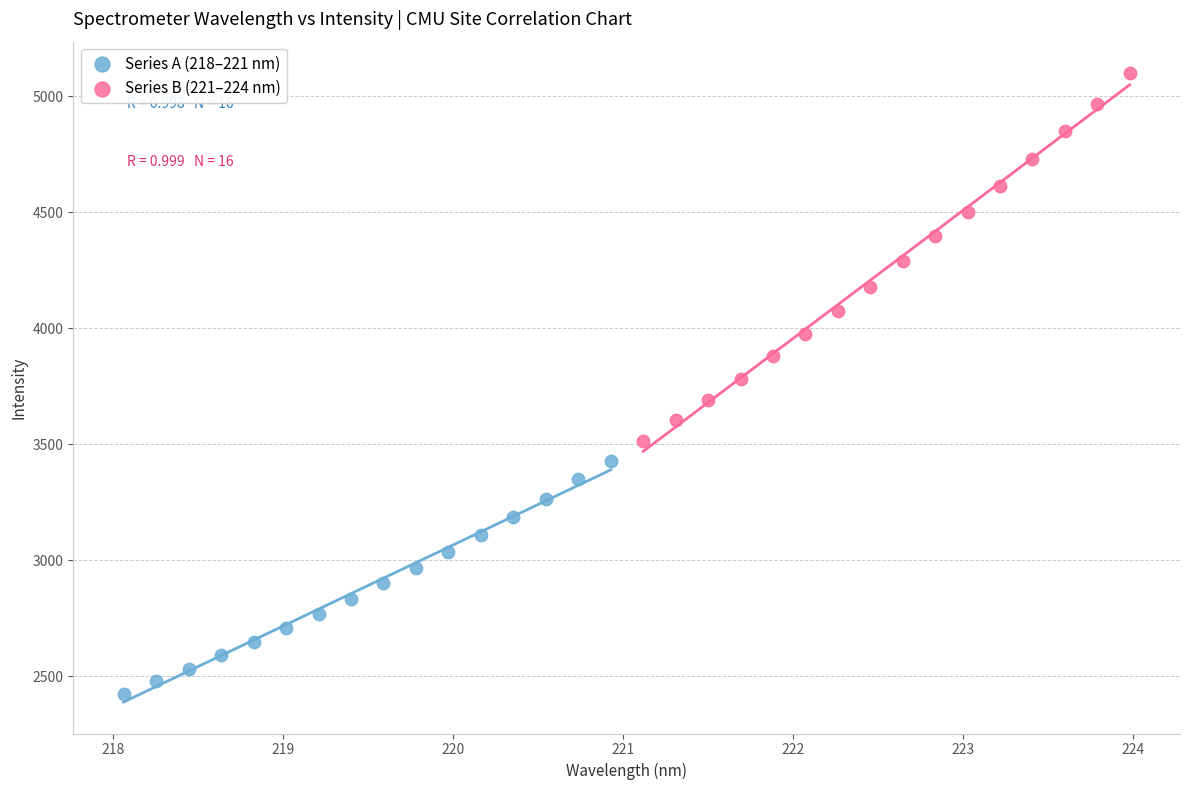

Which series reaches the minimum Y coordinate?

Series A (218–221 nm)